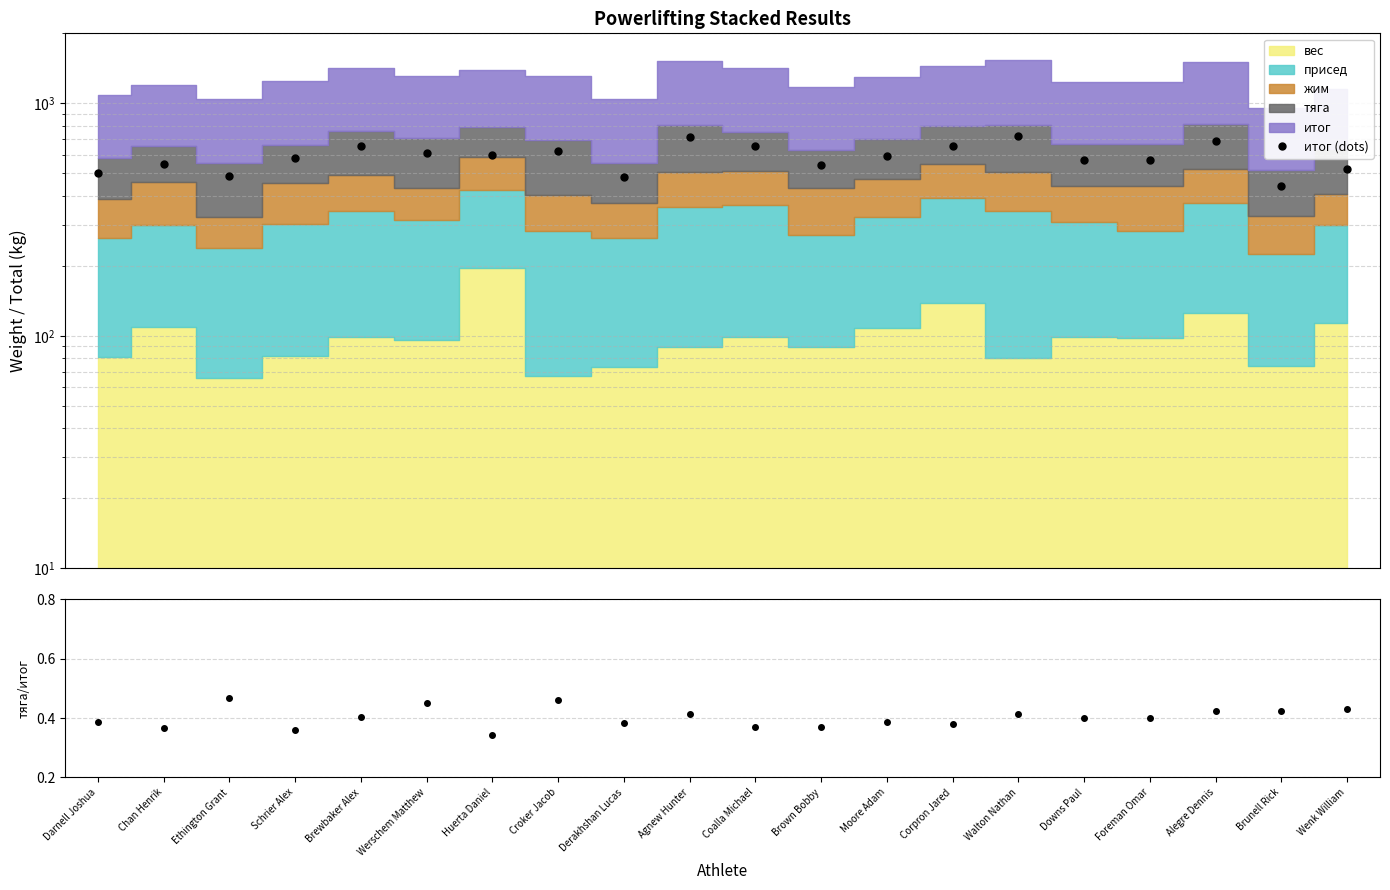

Reading left to right, what are all the values shown in this chart?

итог (dots): 500.0	547.5	487.5	582.5	658.0	610.0	597.5	625.0	482.5	713.0	657.5	542.5	595.0	657.5	725.0	570.0	571.0	690.0	442.5	520.0
тяга/итог: 0.4	0.4	0.5	0.4	0.4	0.5	0.3	0.5	0.4	0.4	0.4	0.4	0.4	0.4	0.4	0.4	0.4	0.4	0.4	0.4